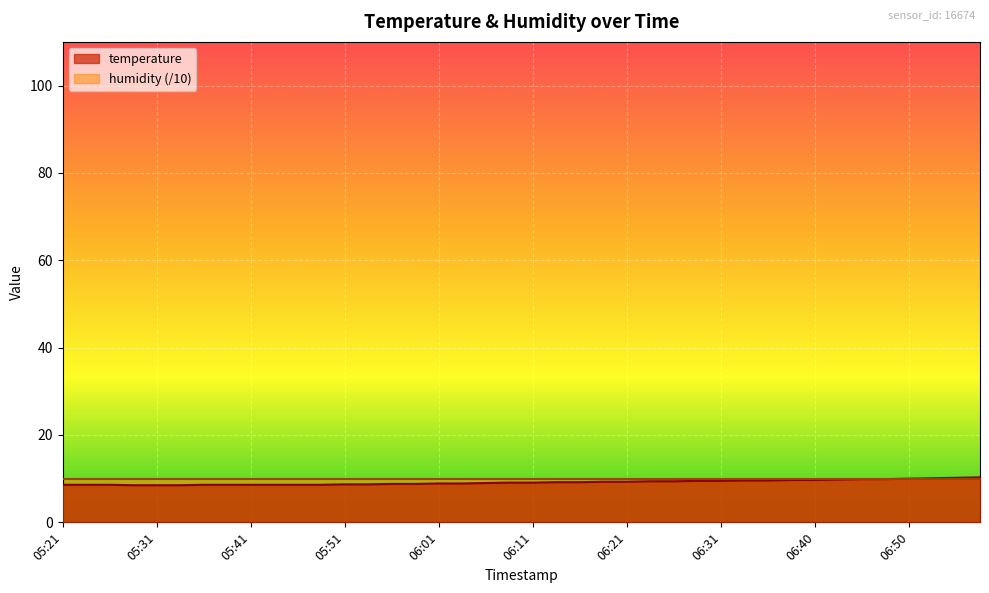

Rank the categories by value from lowest to highest.

05:29, 05:31, 05:34, 05:21, 05:24, 05:26, 05:36, 05:39, 05:41, 05:44, 05:46, 05:49, 05:51, 05:53, 05:56, 05:58, 06:01, 06:03, 06:06, 06:08, 06:11, 06:13, 06:16, 06:18, 06:21, 06:23, 06:26, 06:28, 06:31, 06:33, 06:35, 06:38, 06:40, 06:43, 06:45, 06:48, 06:50, 06:53, 06:55, 06:57